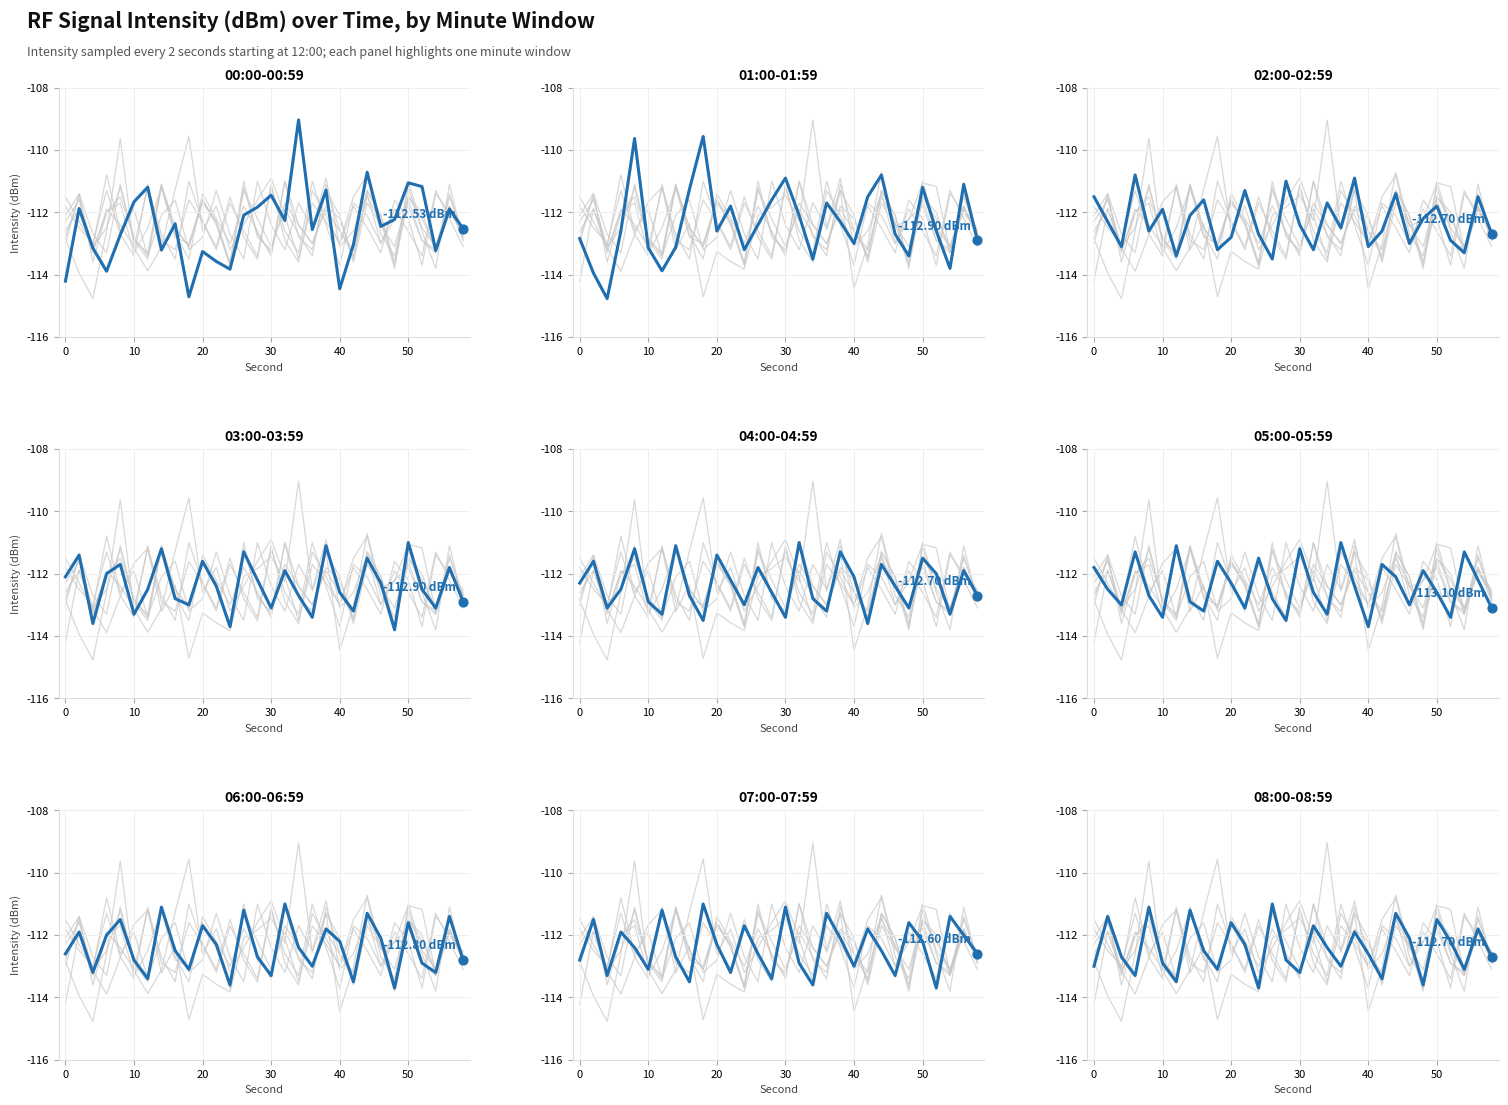

Which series contains the highest Y value?

00:00-00:59